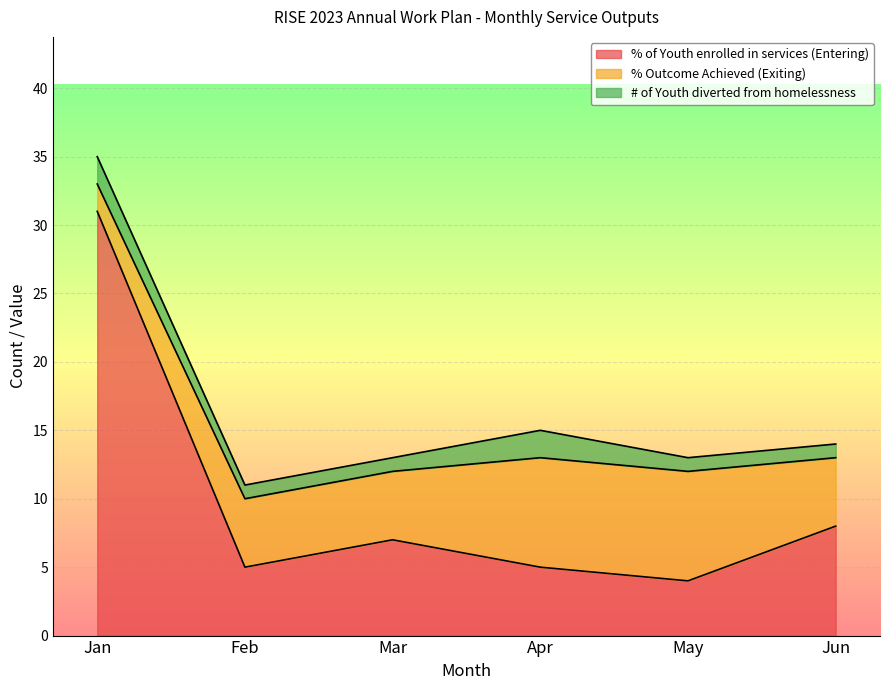

What is the total value across all series at May?

13